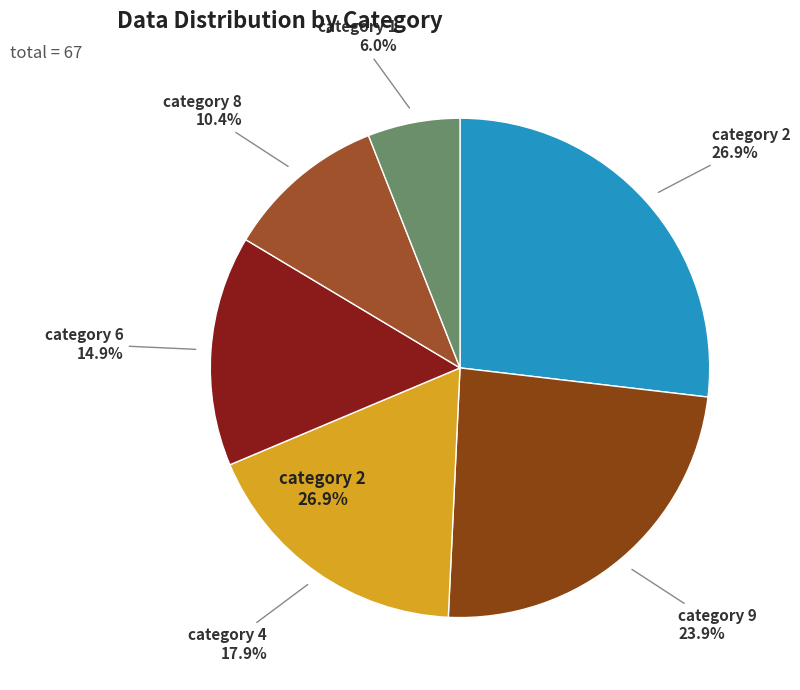

Is it true that 4 is 21% of the pie?

False